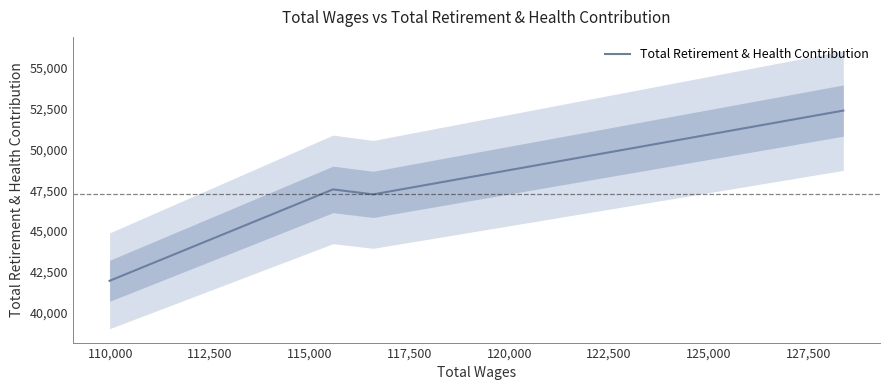

How many points are higher than both their immediate neighbors (excluding endpoints)?

1